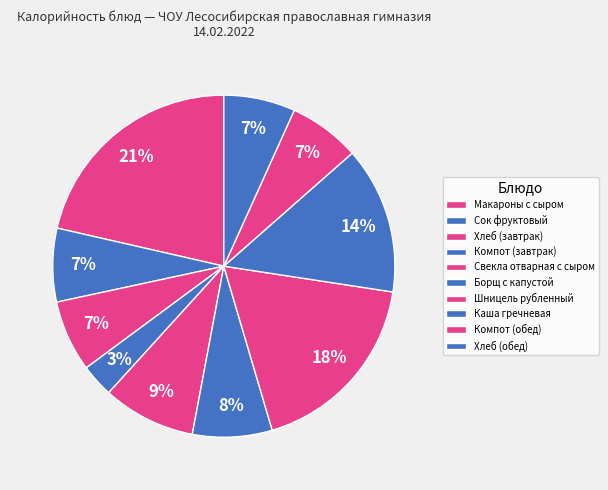

To the nearest percent, what percentage of the pie is Хлеб (обед)?

7%